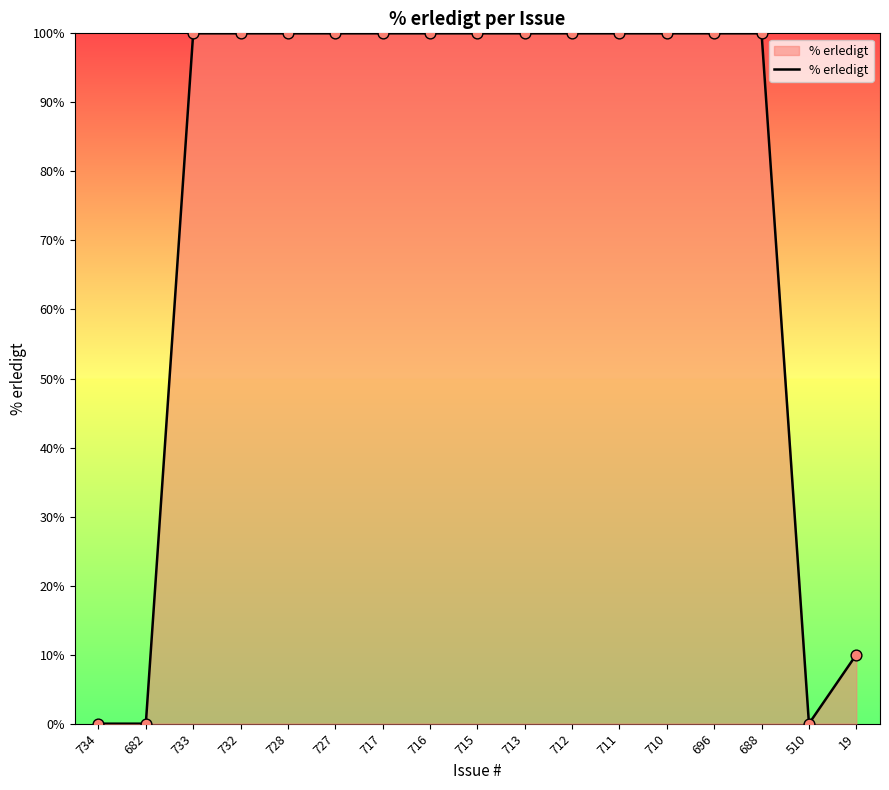

Between 734 and 715, which is larger?

715